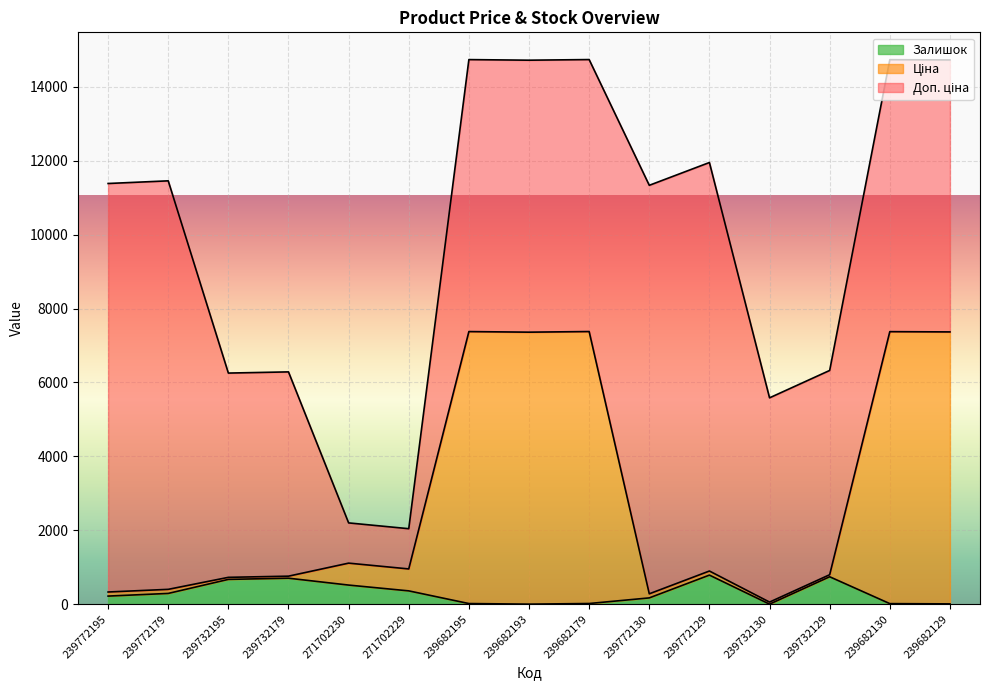

Which series changed the most between 239772130 and 239682130?

Ціна